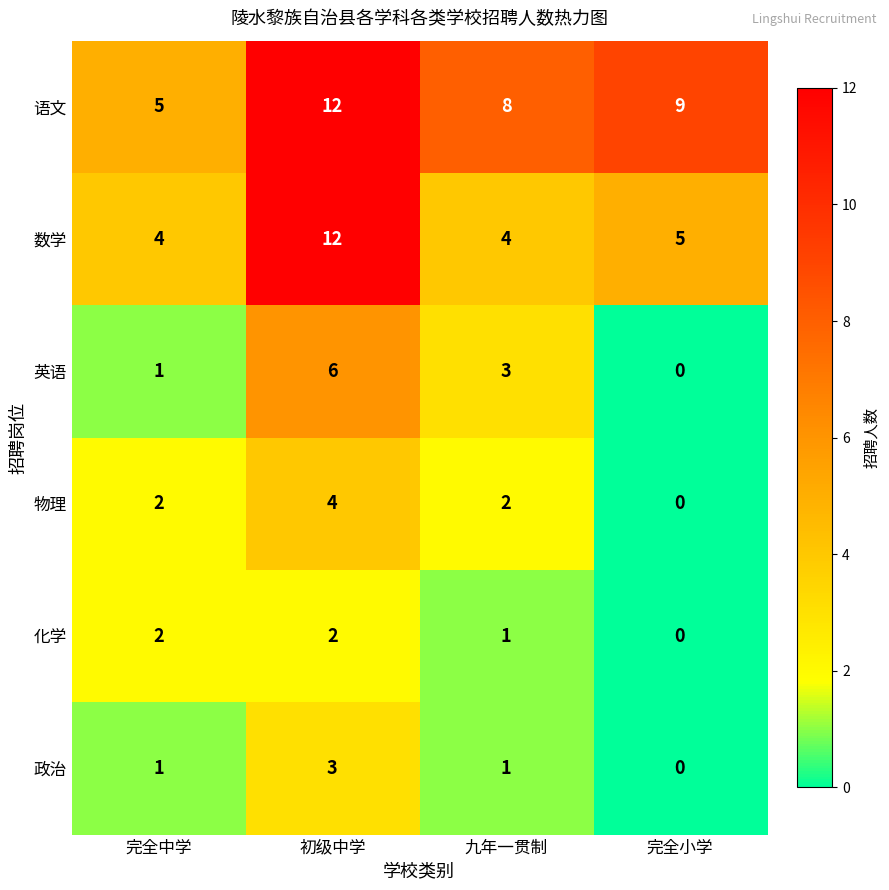

The value of 数学 at 九年一贯制 is 1. True or false?

False